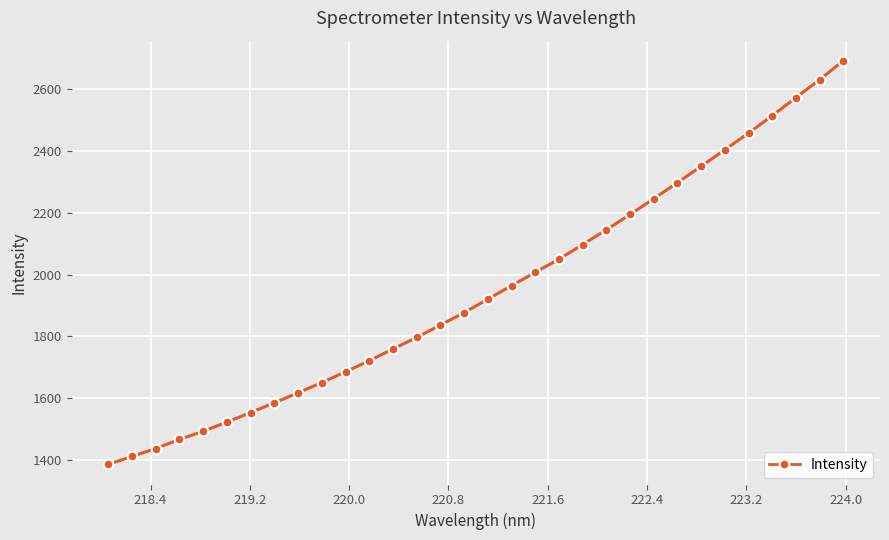

What is the value of the 27th point from the left?

2403.8